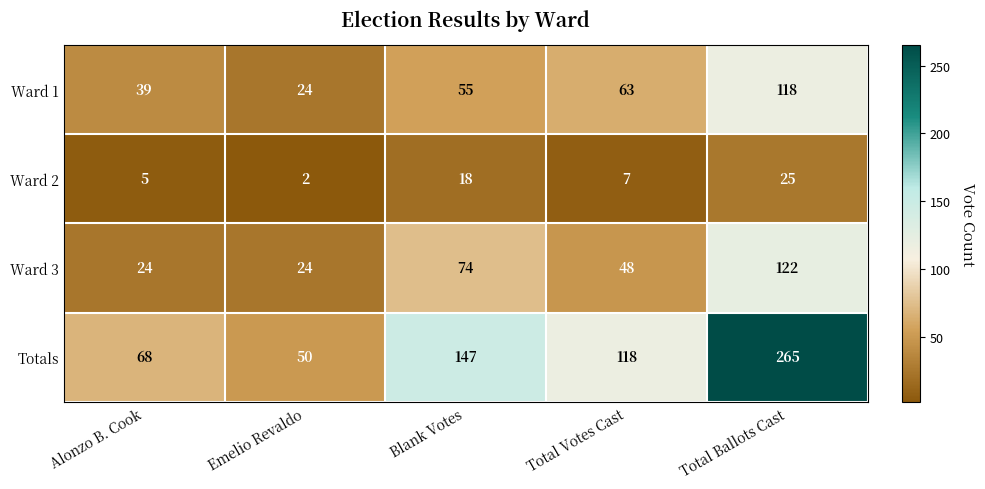

Which series has the largest total across all categories?

Totals